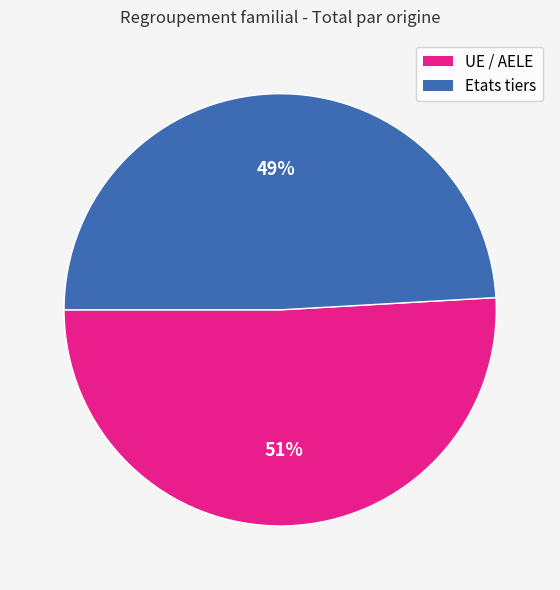

The UE / AELE slice represents 51% of the pie. True or false?

True